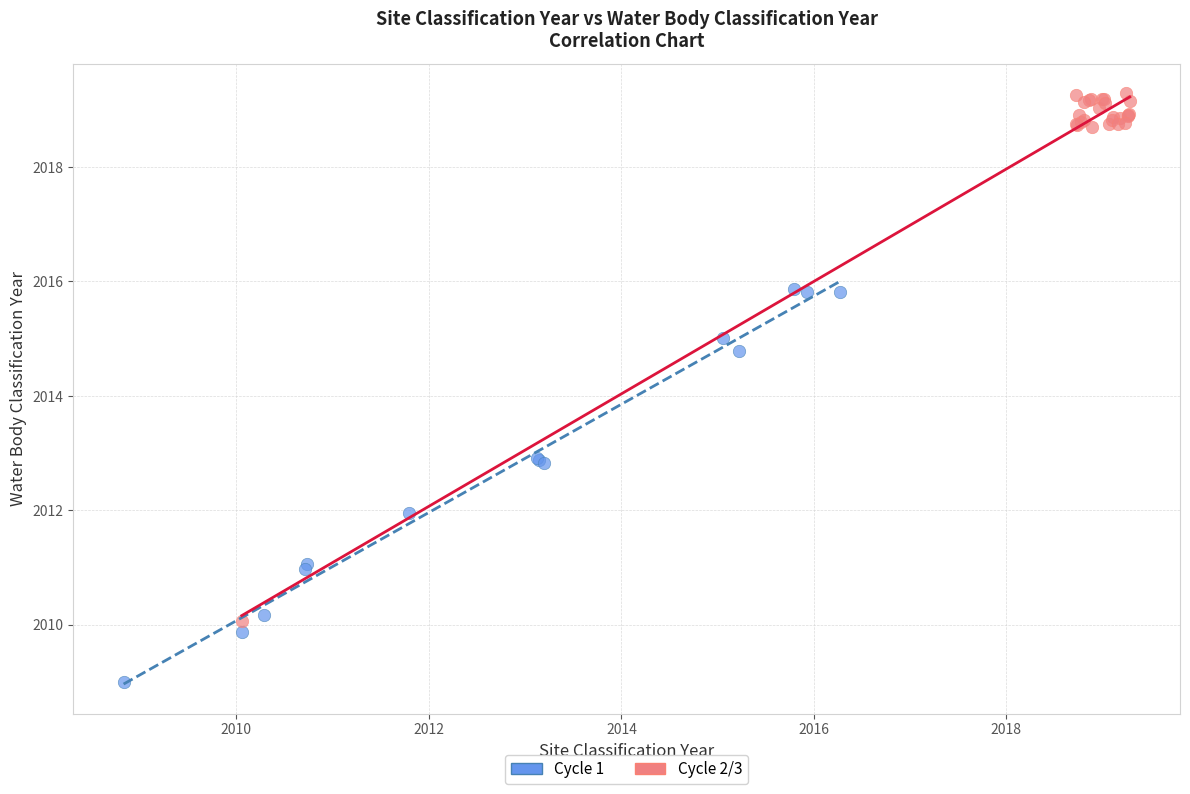

Which series reaches the maximum Y coordinate?

Cycle 2/3